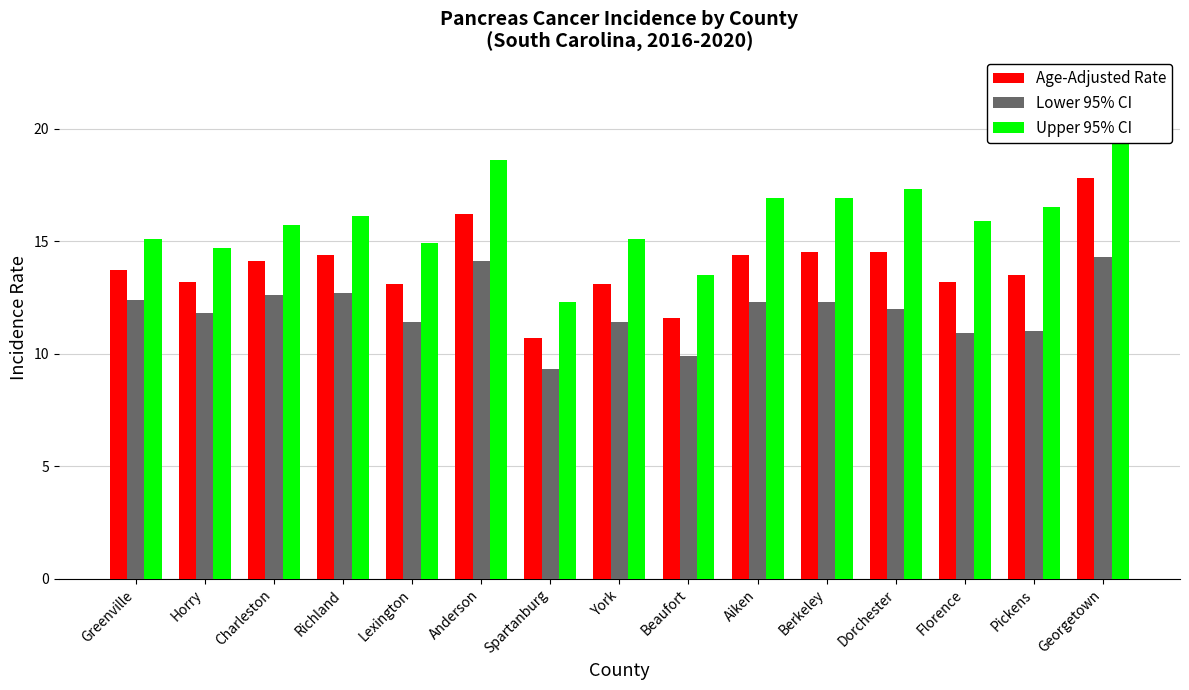

What is the sum of all Age-Adjusted Rate values?

208.0